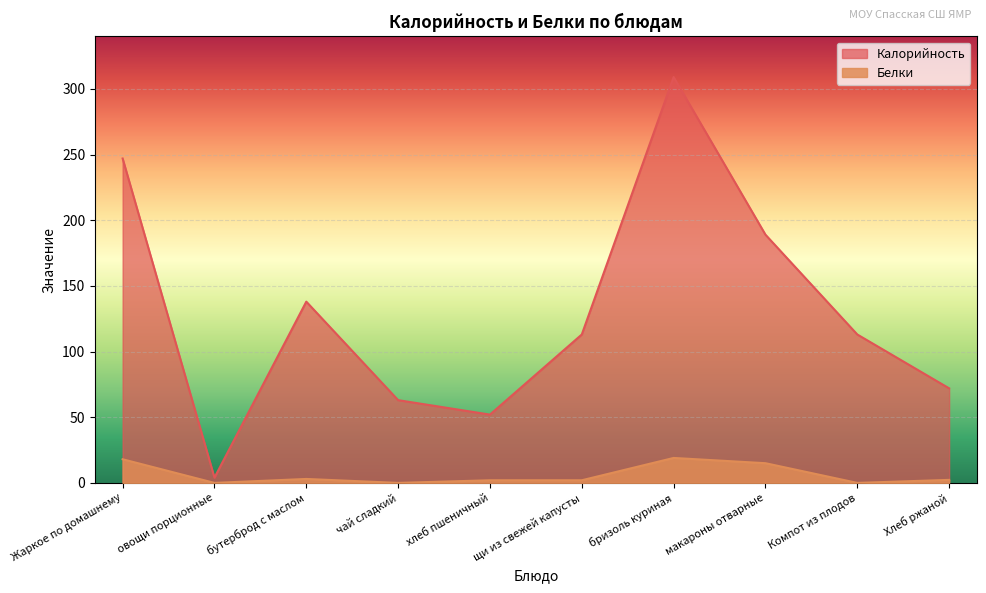

True or false: Калорийность and Белки cross at least once.

False